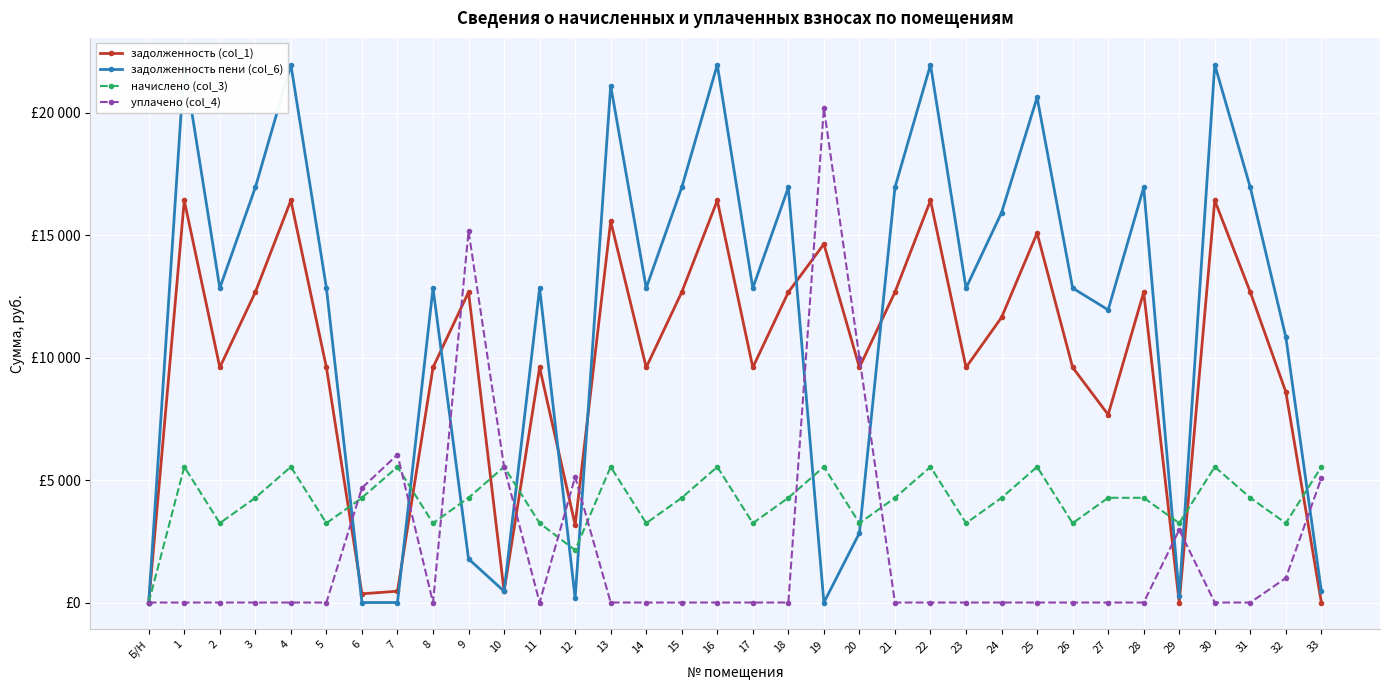

Where do начислено (col_3) and задолженность пени (col_6) first cross each other?

5 and 6